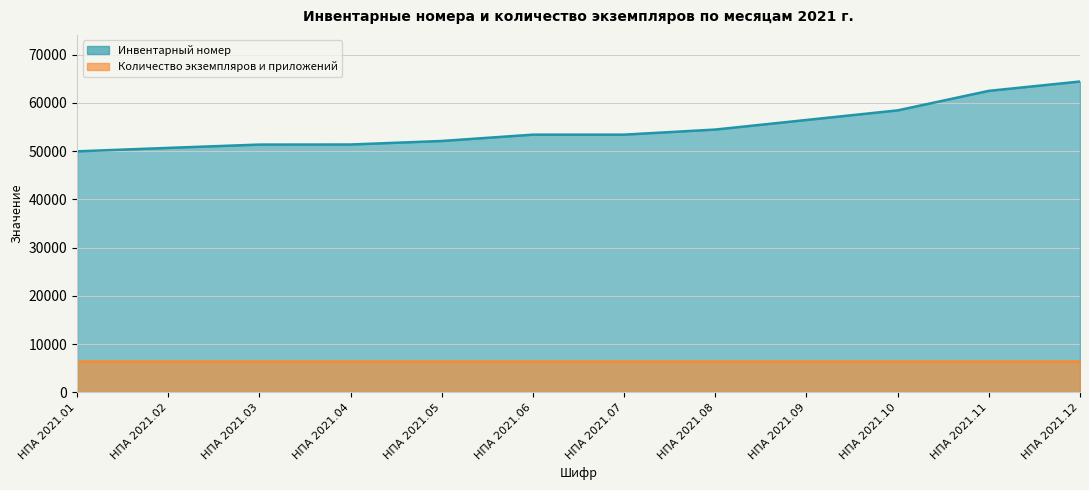

The chart shows a value of 10681 at НПА 2021.05. True or false?

False